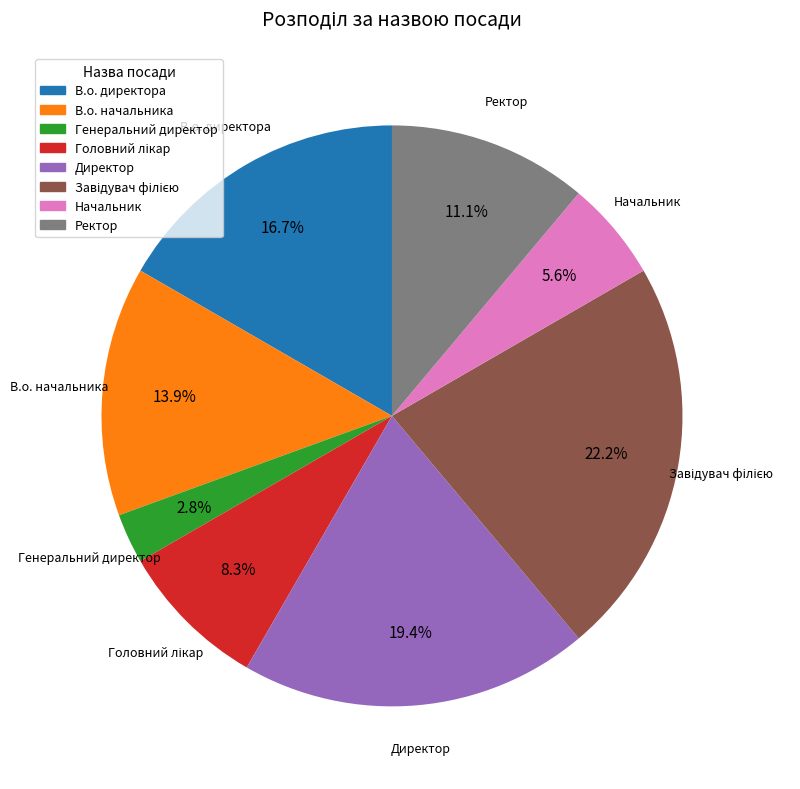

What percentage is the В.о. директора slice, to the nearest percent?

17%